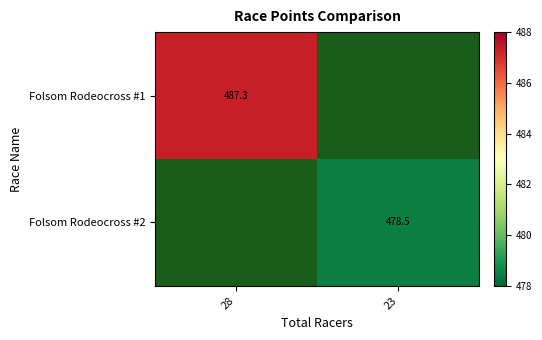

Is the value of Folsom Rodeocross #1 at 28 greater than the value of Folsom Rodeocross #2 at 23?

Yes